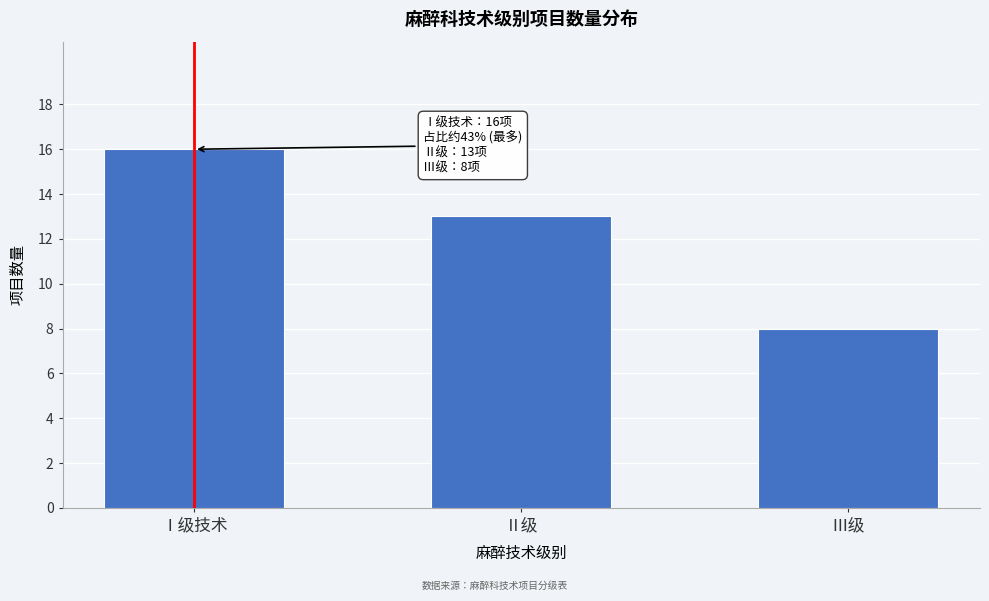

Reading left to right, what are all the values shown in this chart?

16	13	8